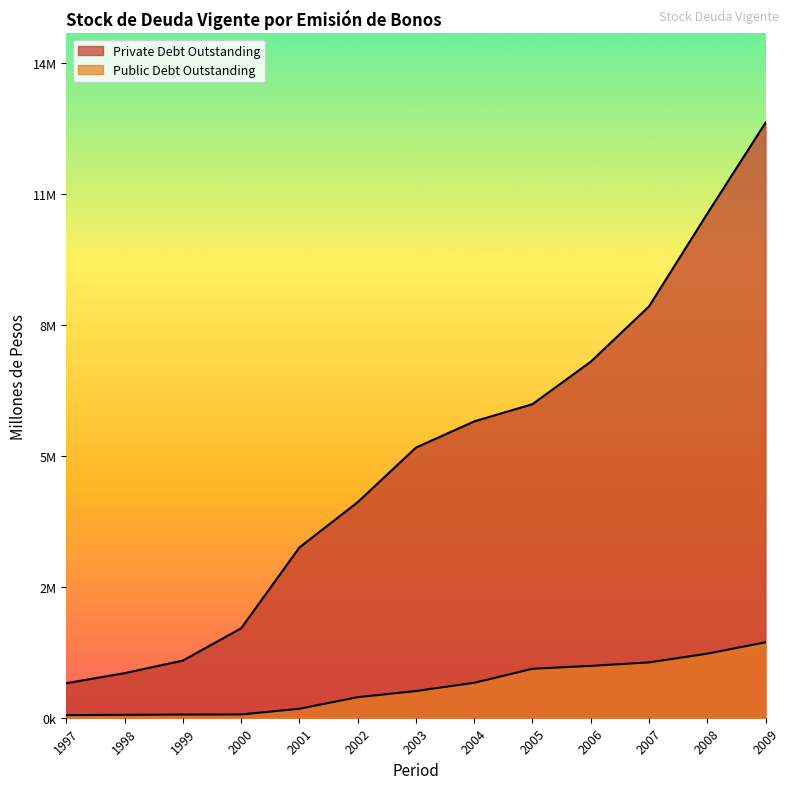

What is the difference between the Private Debt Outstanding values at 2003 and 2006?

1931908